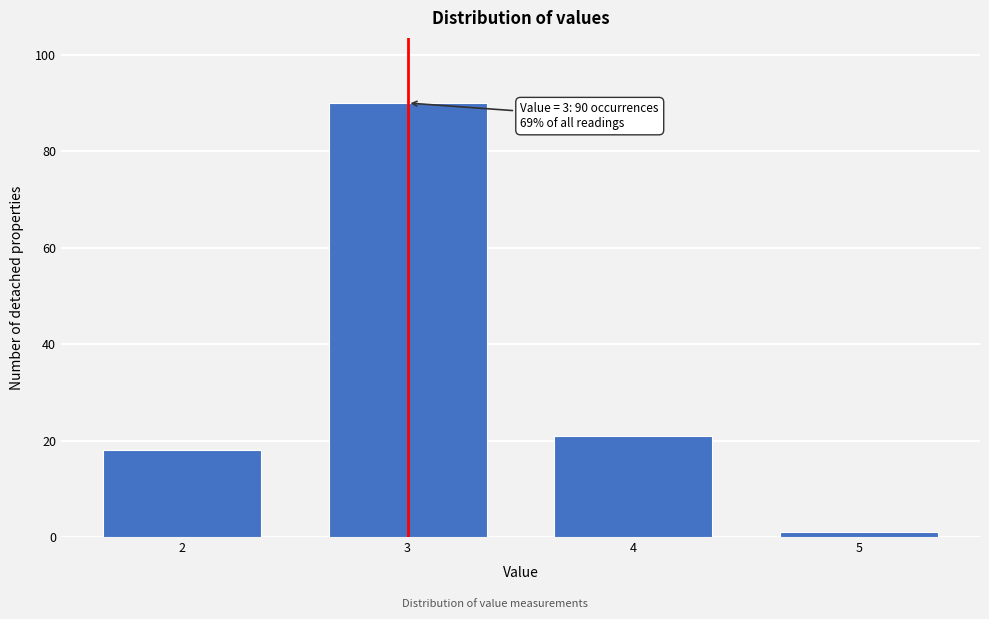

Reading left to right, list all the values displayed in this chart.

18	90	21	1